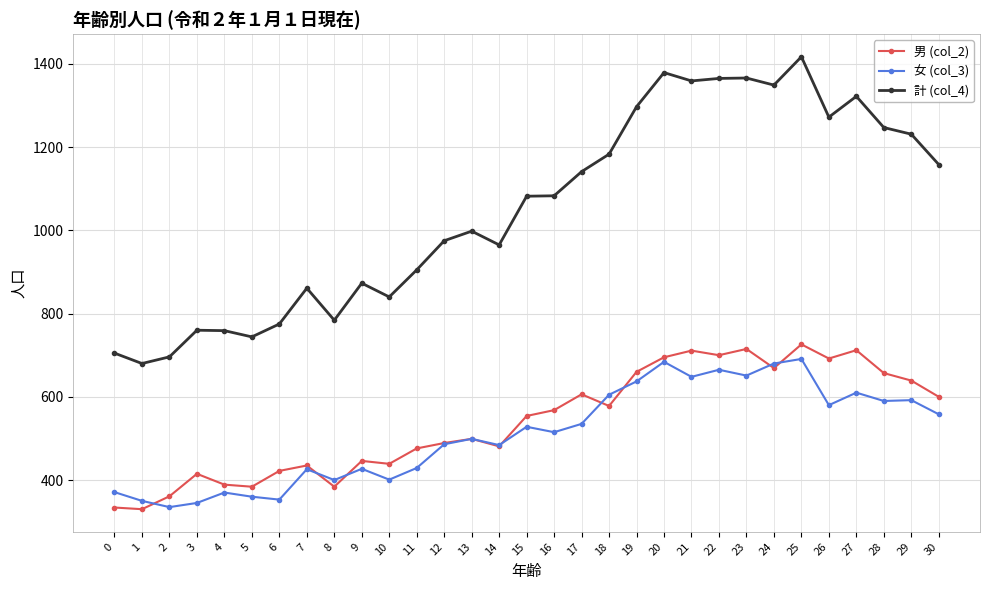

True or false: 女 (col_3) has more than 1 interior local peaks.

True